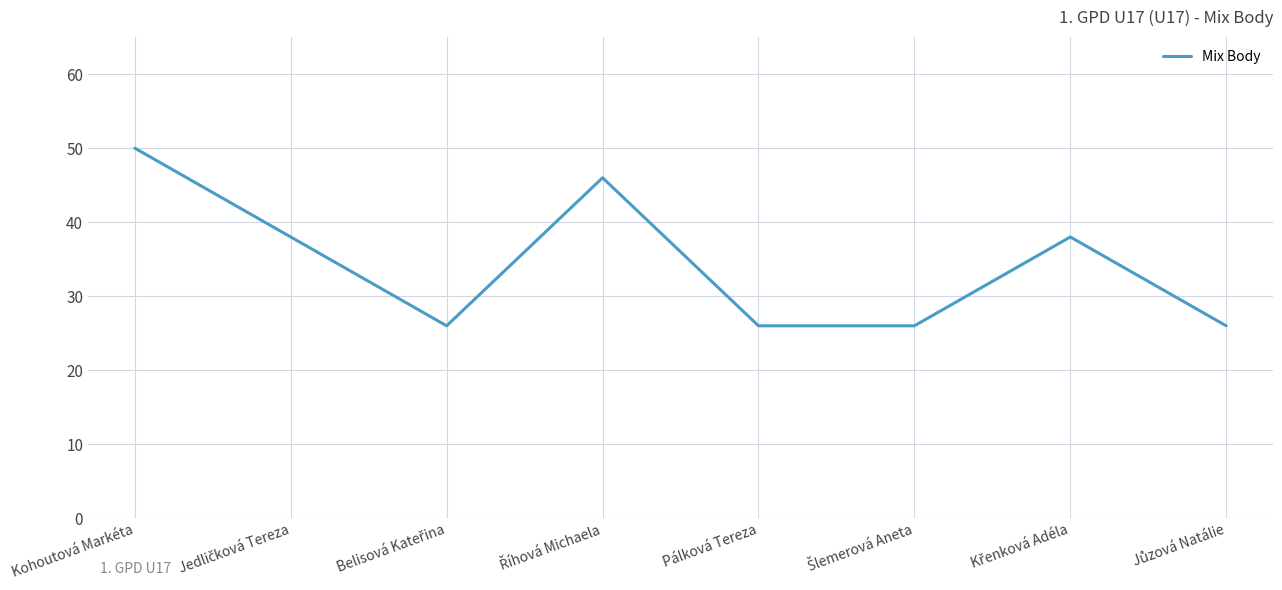

What is the change in value from Kohoutová Markéta to Pálková Tereza?

-24